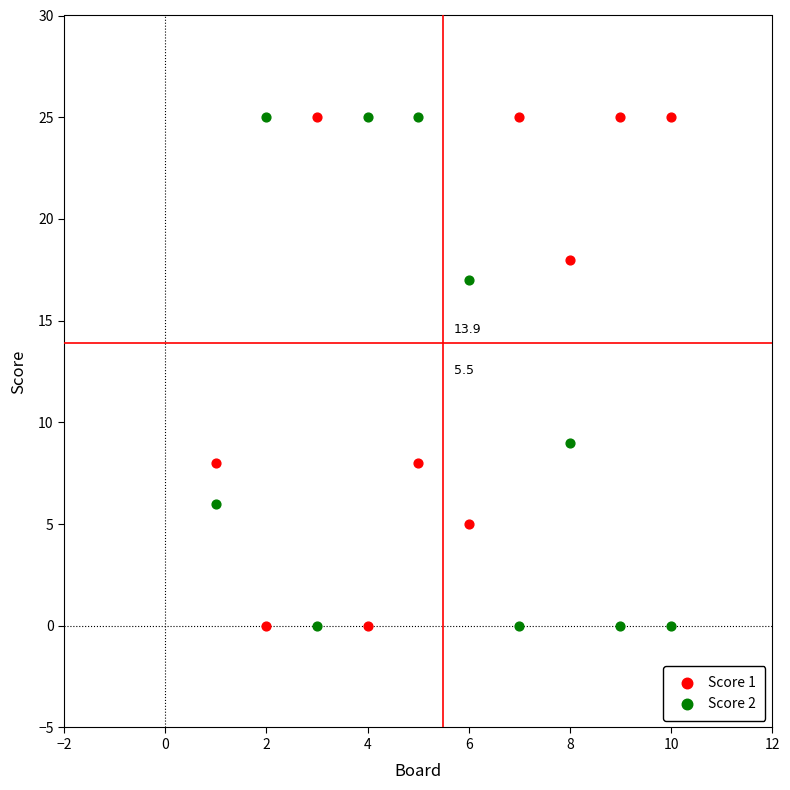

What is the X range (max minus min) for the scatter plot?

9